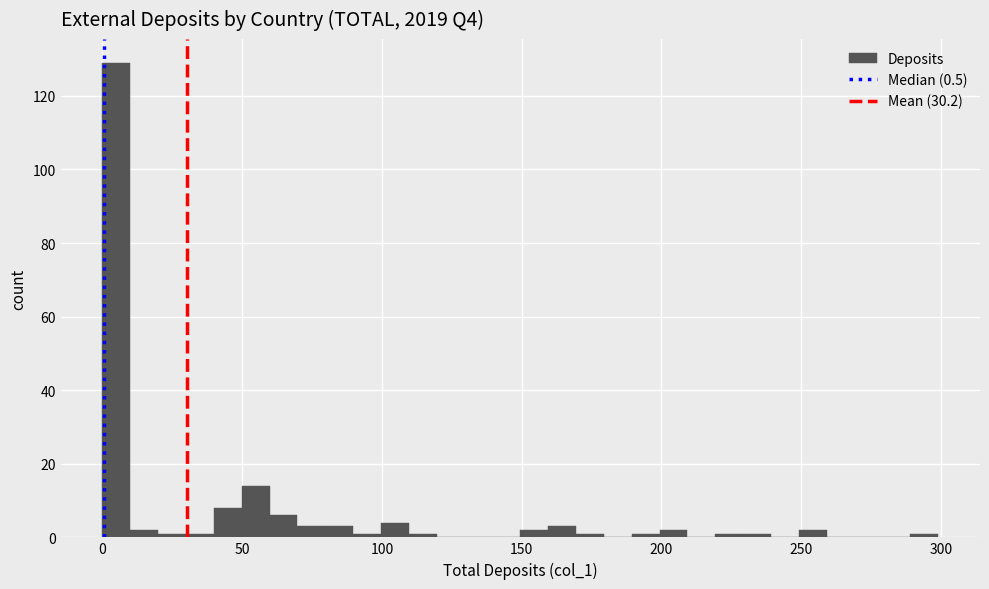

Around what value on the x-axis is the tallest bar? Give the approximate position of its centre, as read against the axis.

5